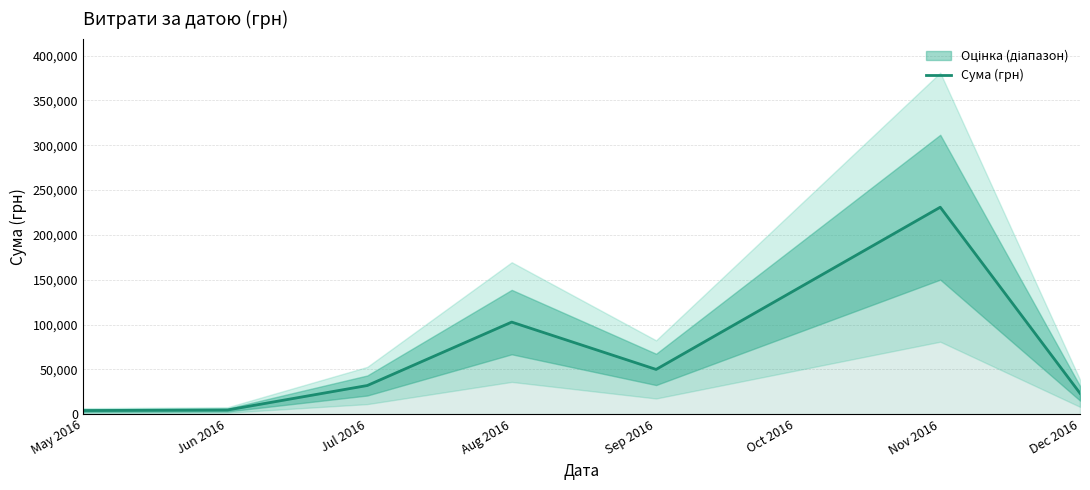

Where is Сума (грн) nearest to the value 117424?

Aug 2016